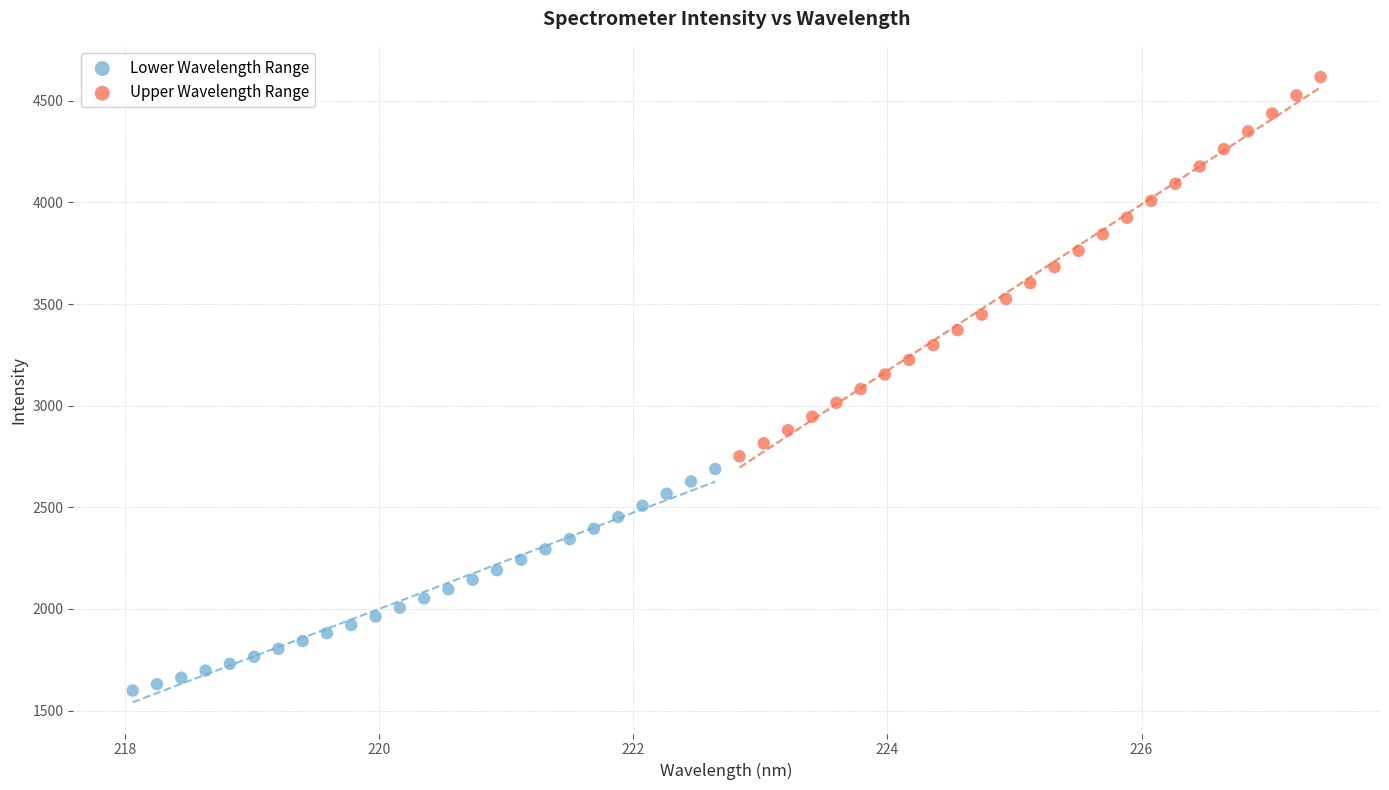

Which series reaches the maximum Y coordinate?

Upper Wavelength Range